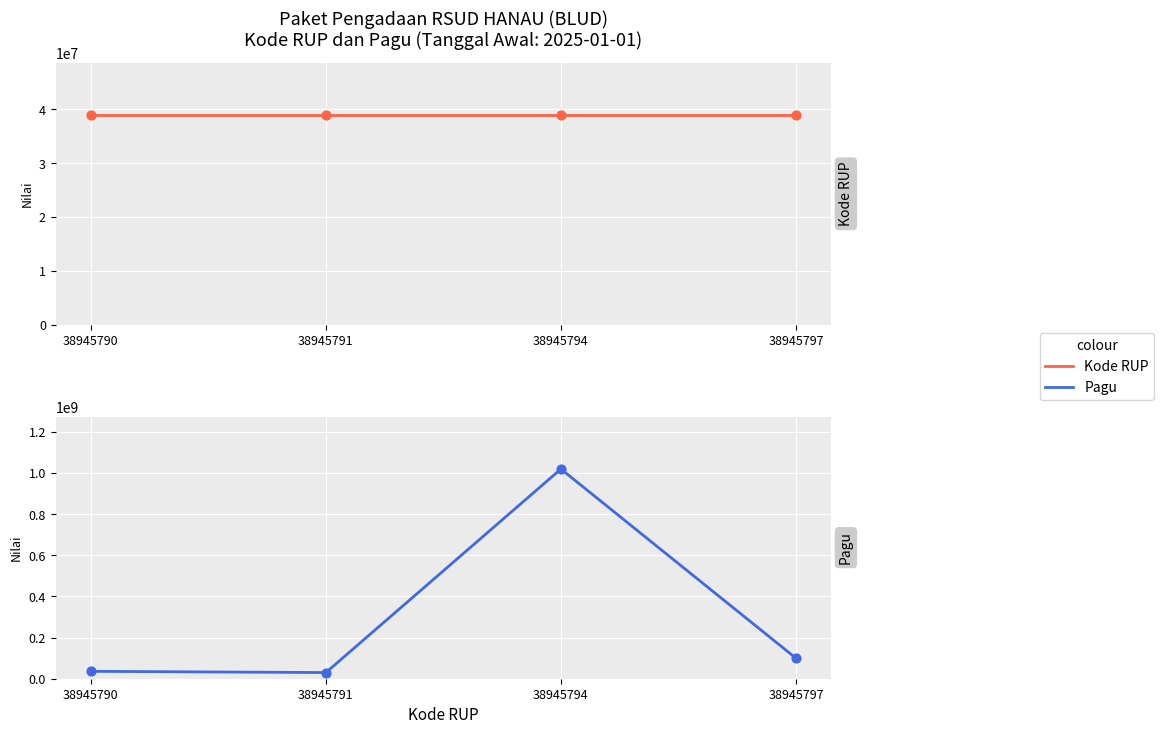

Is the value of Pagu at 38945797 greater than the value of Kode RUP at 38945794?

Yes